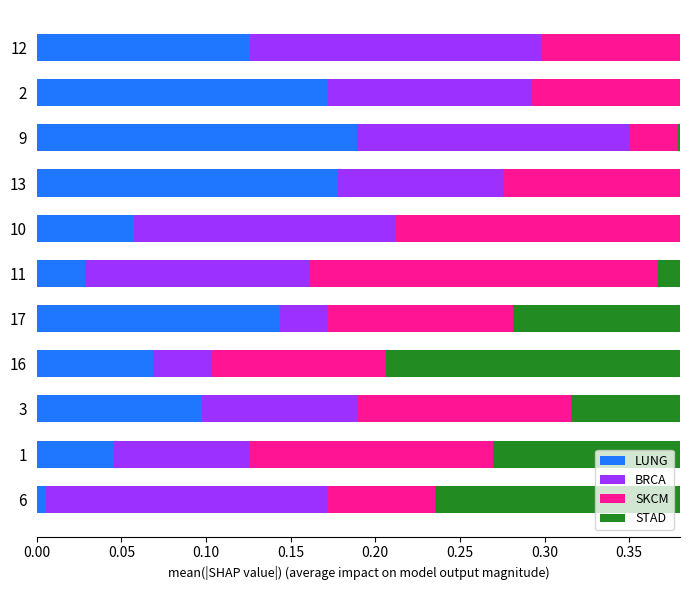

What is the sum of all STAD values?

1.4